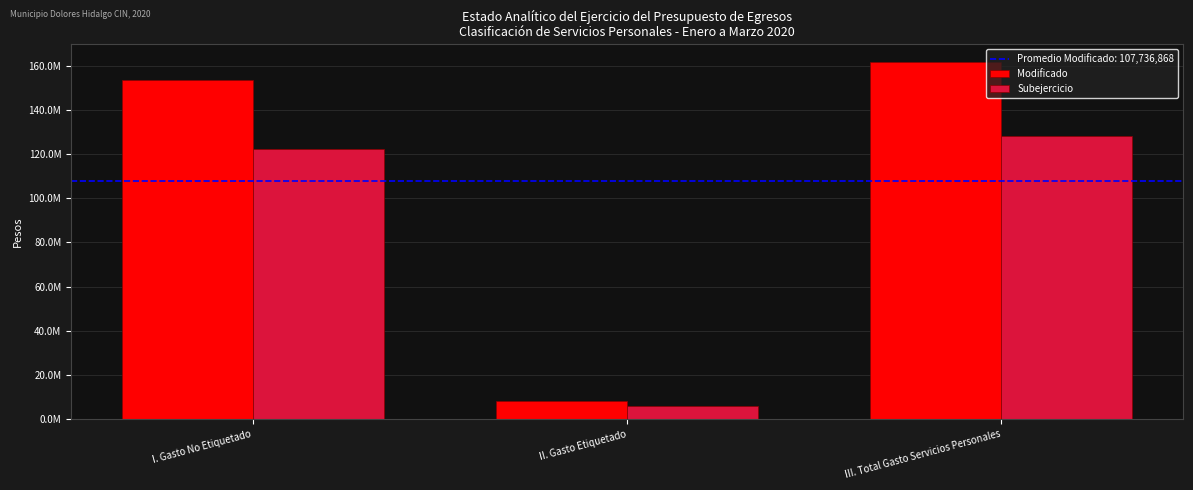

Does the chart contain stacked bars?

No